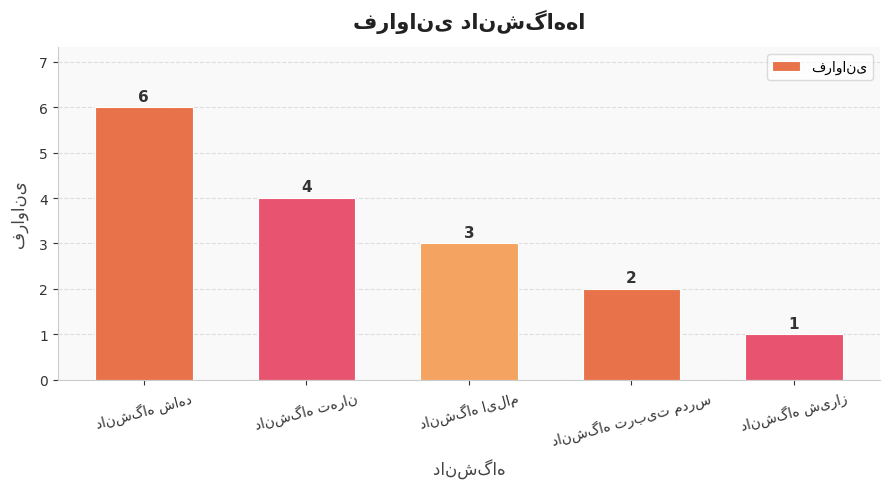

What is the greatest value displayed?

6